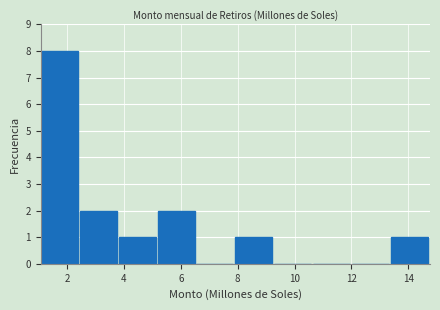

Over which range of the x-axis is the bar tallest?

1.0 to 2.4